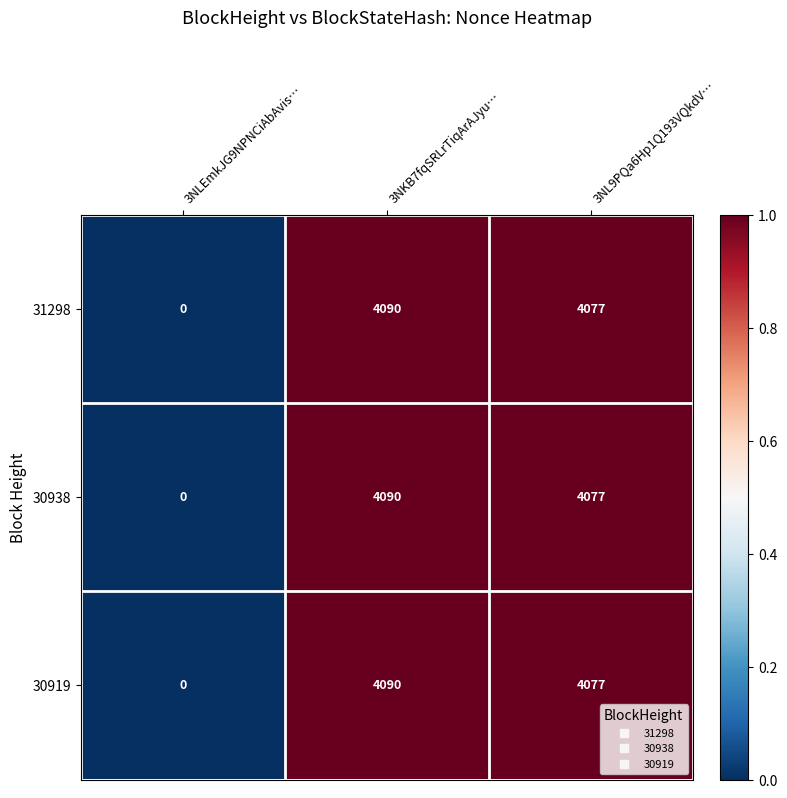

At which label does 30919 first exceed 4077?

3NKB7fqSRLrTiqArAJyu…